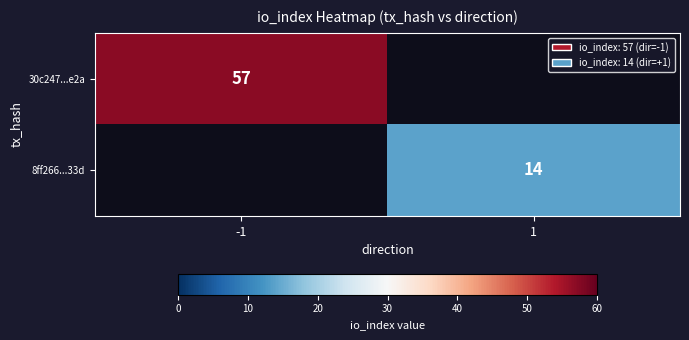

True or false: 30c247...e2a has a value of 57 at -1.

True